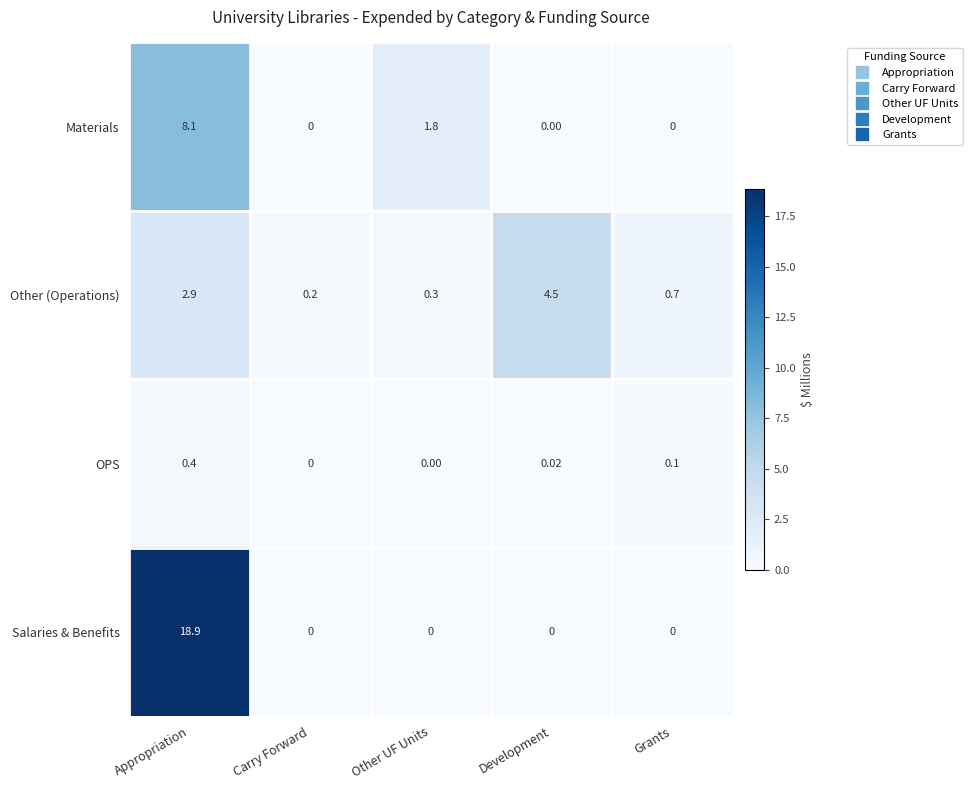

At which category is the sum across all series the highest?

Appropriation